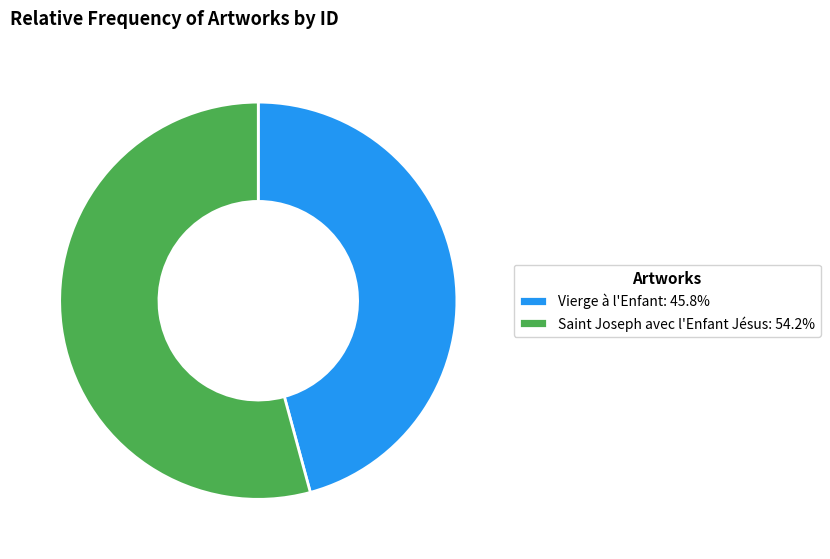

How many segments does this pie chart have?

2